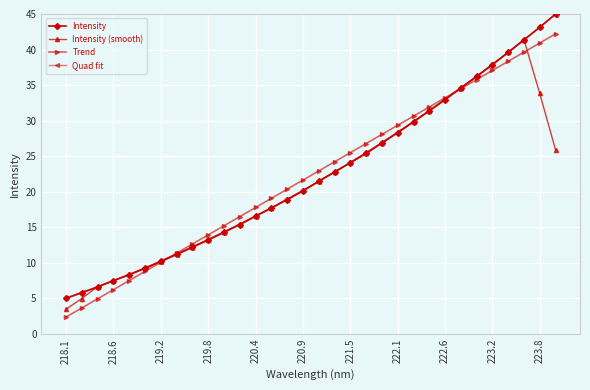

What are all the series names shown in the legend?

Intensity, Intensity (smooth), Trend, Quad fit